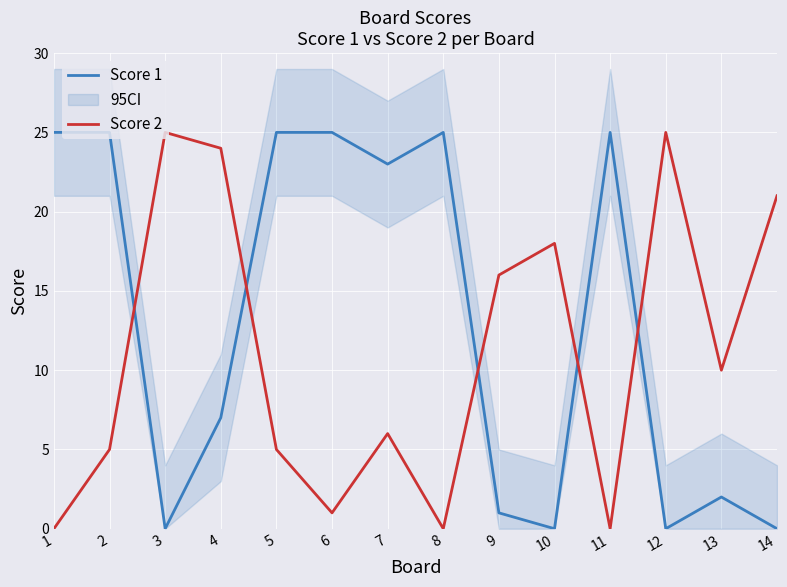

After their last crossing, which series has the higher values: Score 2 or Score 1?

Score 2